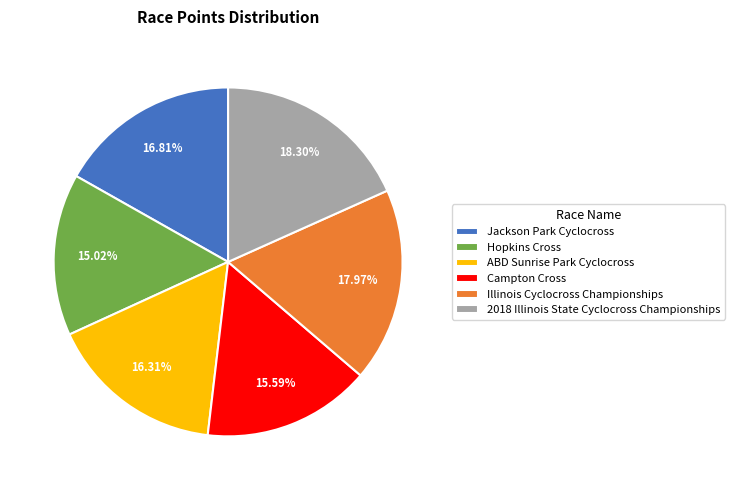

To the nearest percent, what is the combined percentage of ABD Sunrise Park Cyclocross and Campton Cross?

32%